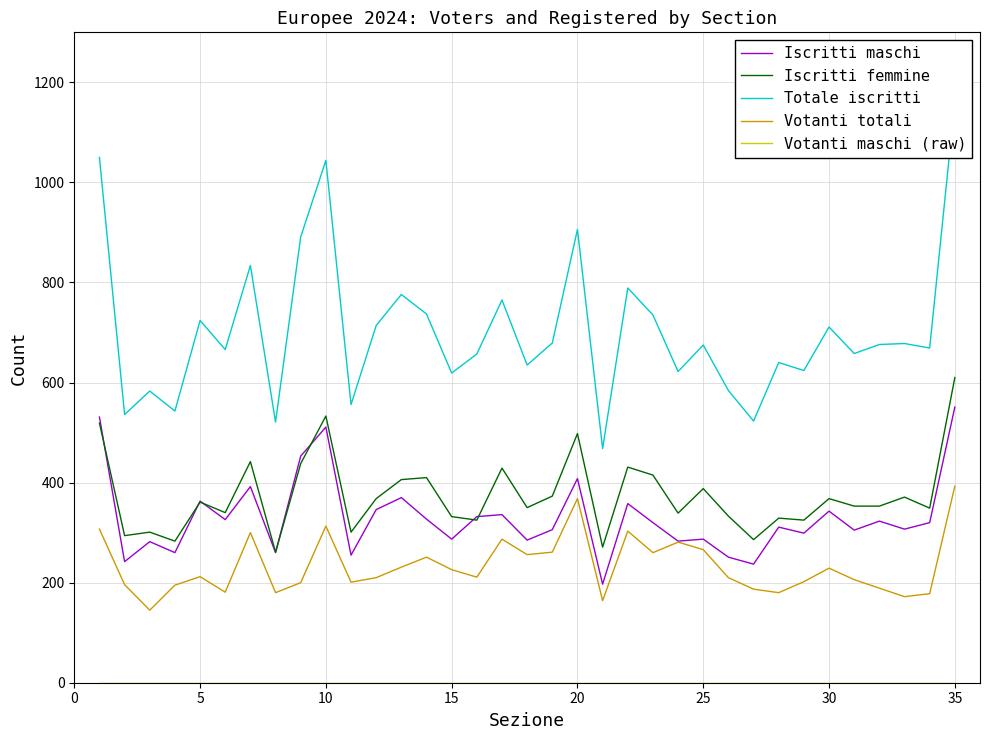

What is the maximum value for Votanti totali?

393